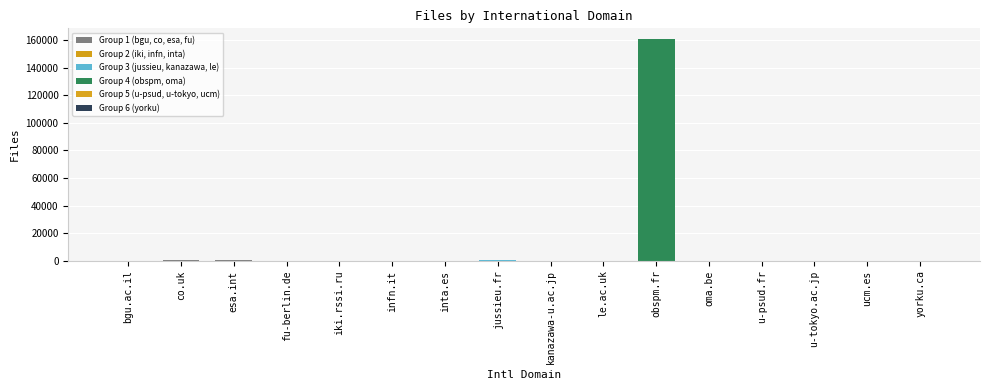

What is the maximum value shown in the chart?

160467